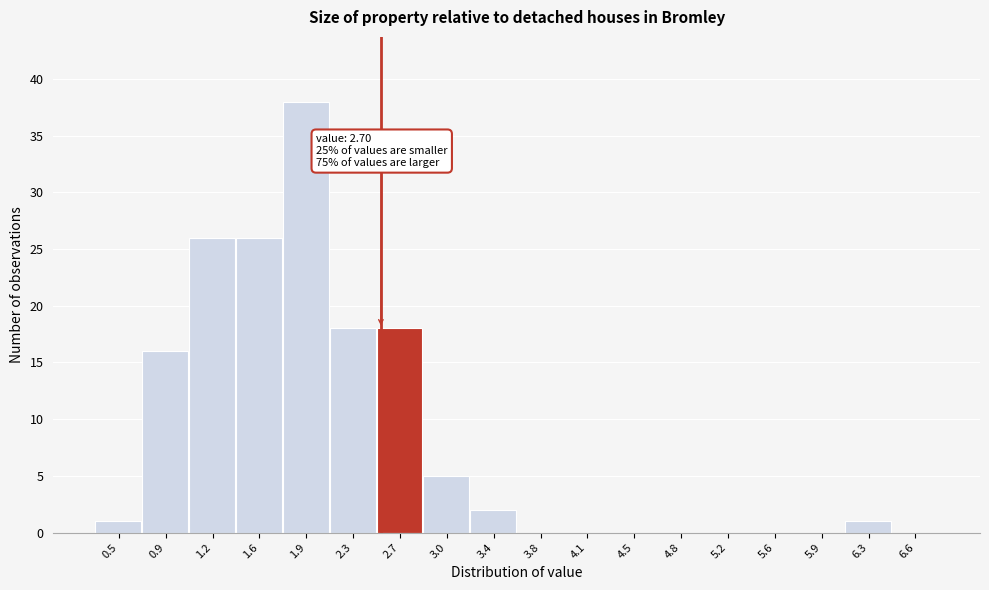

Reading right to left, transcribe all the data shown in this chart.

6.6=0	6.3=1	5.9=0	5.6=0	5.2=0	4.8=0	4.5=0	4.1=0	3.8=0	3.4=2	3.0=5	2.7=18	2.3=18	1.9=38	1.6=26	1.2=26	0.9=16	0.5=1